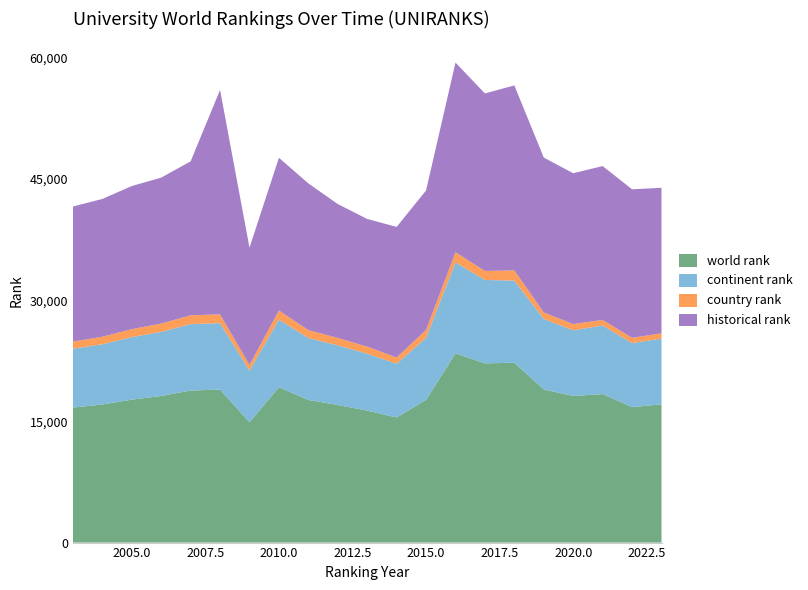

Reading left to right, extract all data points from this chart.

world rank: 16712.0	17094.0	17694.0	18153.0	18822.0	18938.0	14891.0	19230.0	17656.0	17031.0	16338.0	15488.0	17670.0	23420.0	22184.0	22264.0	18948.0	18150.0	18383.0	16764.0	17119.0
continent rank: 7286.0	7454.0	7738.0	7932.0	8227.0	8224.0	6395.0	8370.0	7667.0	7384.0	7044.0	6648.0	7675.0	11257.0	10329.0	10162.0	8730.0	8131.0	8492.0	7933.0	8128.0
country rank: 892.0	929.0	987.0	1030.0	1085.0	1088.0	716.0	1130.0	977.0	918.0	876.0	777.0	977.0	1268.0	1113.0	1268.0	809.0	770.0	688.0	654.0	655.0
historical rank: 16712.0	17060.0	17716.5	18062.0	19056.0	27785.5	14506.0	18904.0	18164.5	16571.5	15801.0	16164.0	17265.5	23473.5	21971.0	22896.0	19171.0	18669.0	19044.5	18382.0	18016.5